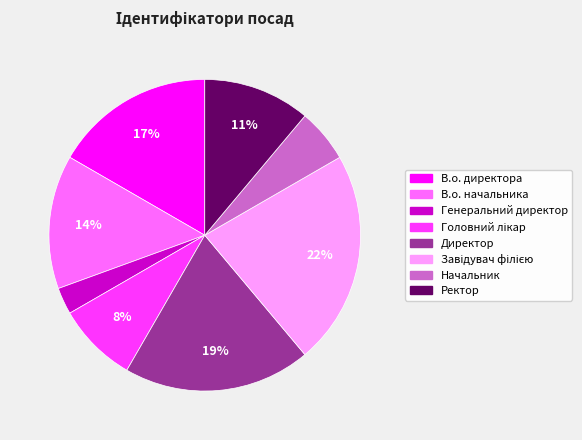

The Генеральний директор slice represents 3% of the pie. True or false?

True